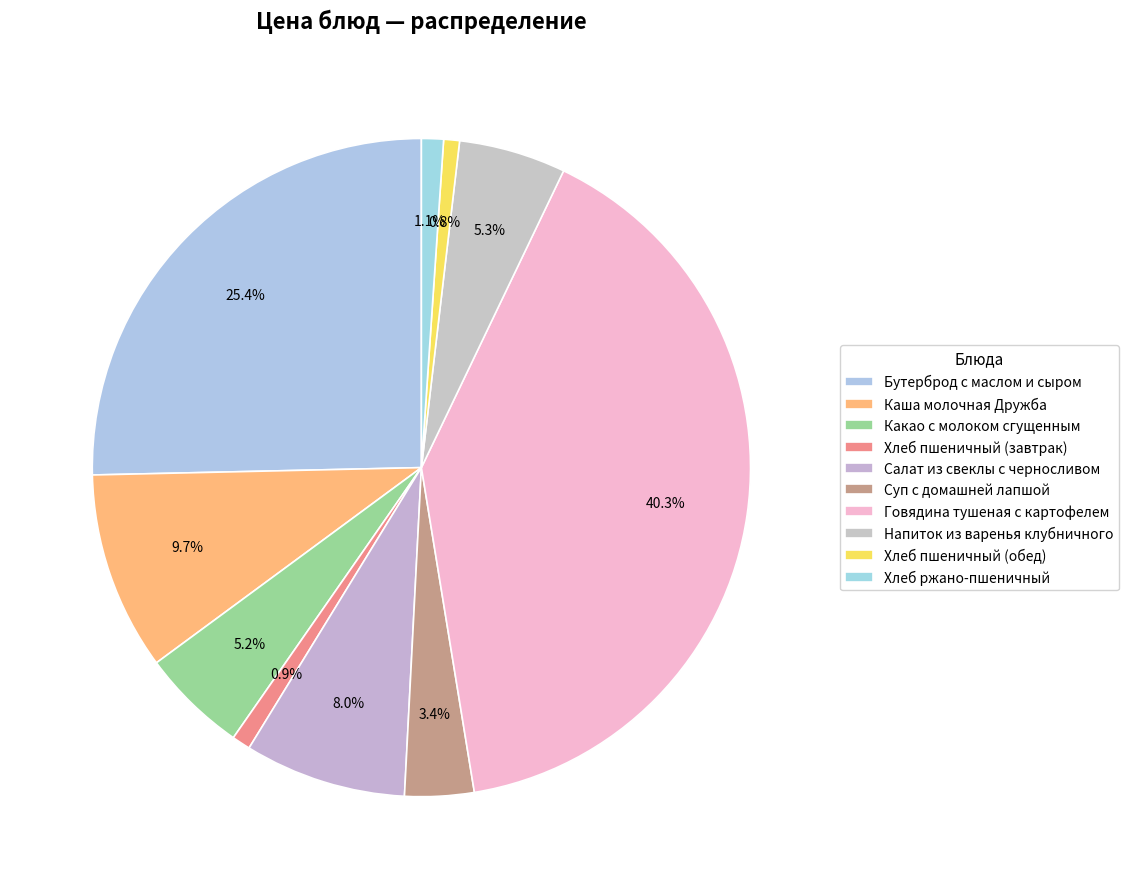

The Хлеб ржано-пшеничный slice represents 1% of the pie. True or false?

True